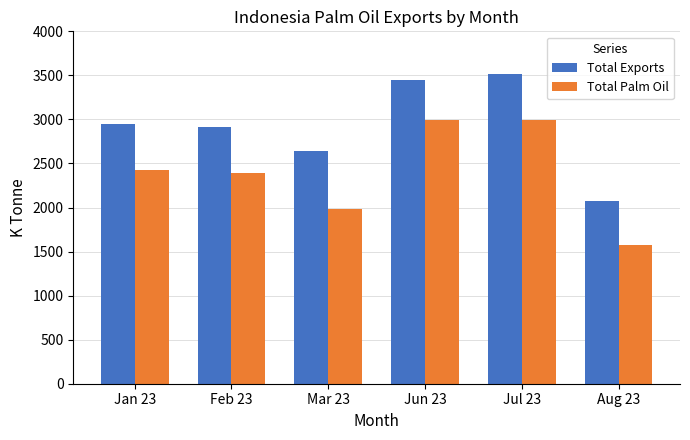

Which series changed the most between Jul 23 and Aug 23?

Total Exports